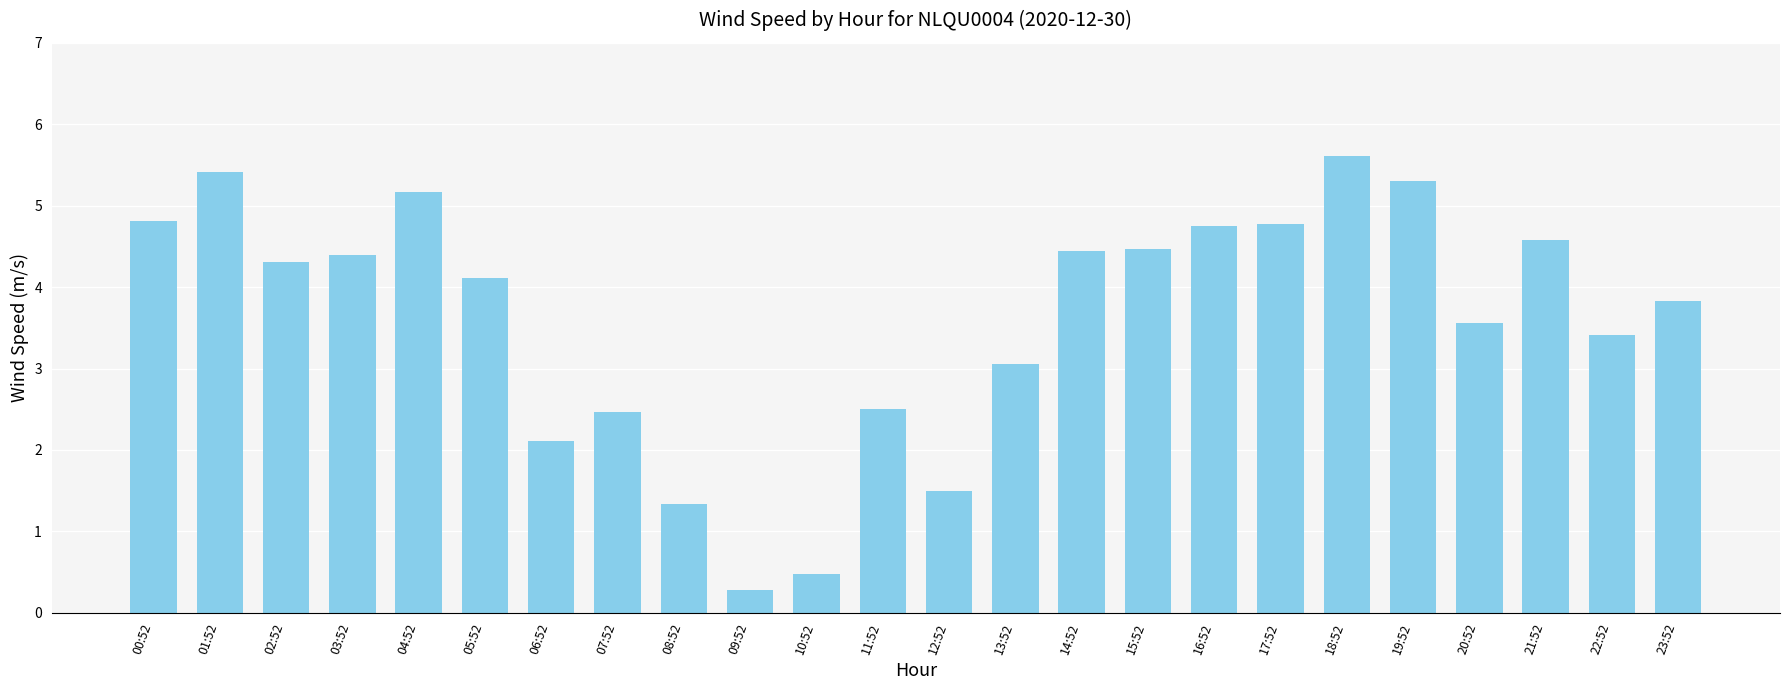

Reading right to left, transcribe all the data shown in this chart.

23:52=3.8	22:52=3.4	21:52=4.6	20:52=3.6	19:52=5.3	18:52=5.6	17:52=4.8	16:52=4.8	15:52=4.5	14:52=4.4	13:52=3.1	12:52=1.5	11:52=2.5	10:52=0.5	09:52=0.3	08:52=1.3	07:52=2.5	06:52=2.1	05:52=4.1	04:52=5.2	03:52=4.4	02:52=4.3	01:52=5.4	00:52=4.8